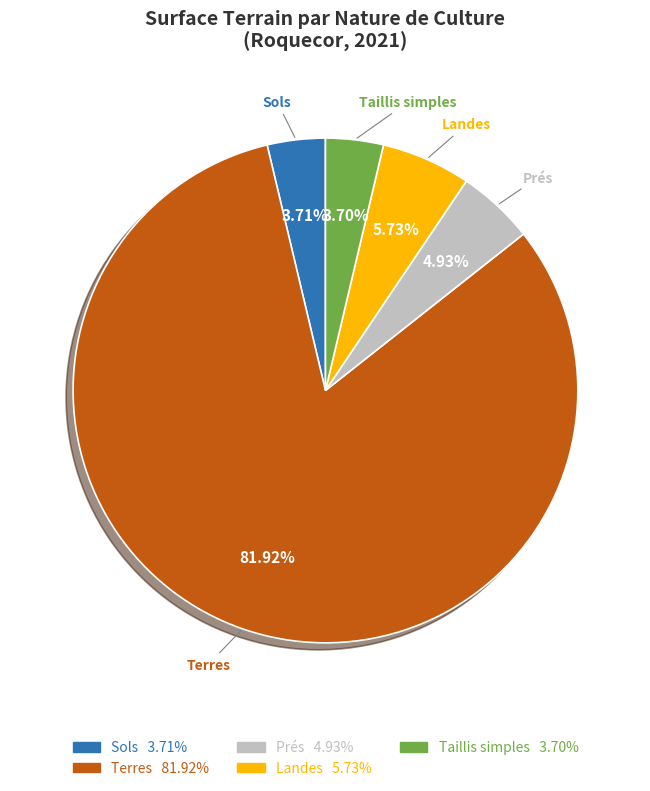

Does any single category account for the majority?

Yes